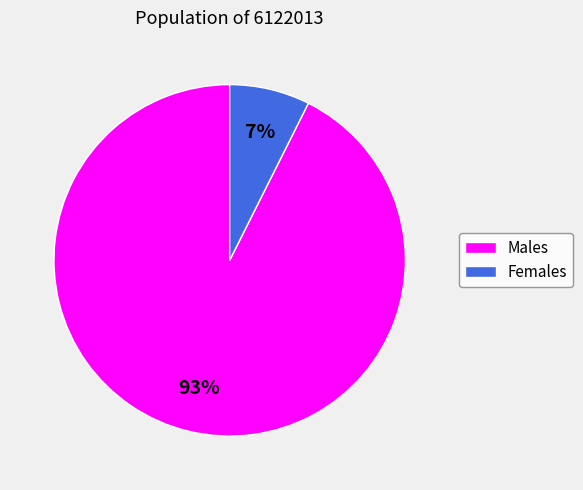

What percentage is the Males slice, to the nearest percent?

93%